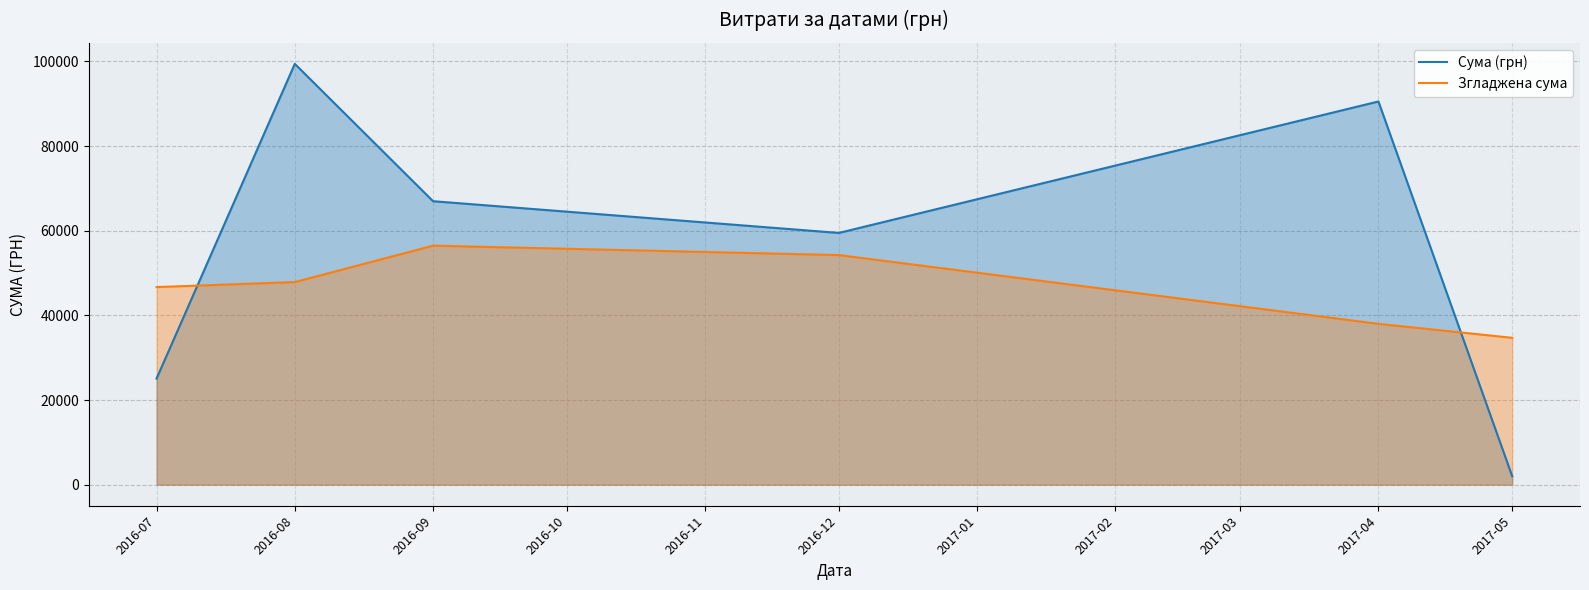

True or false: Згладжена сума has a value of 73874.0 at 2016-12.

False